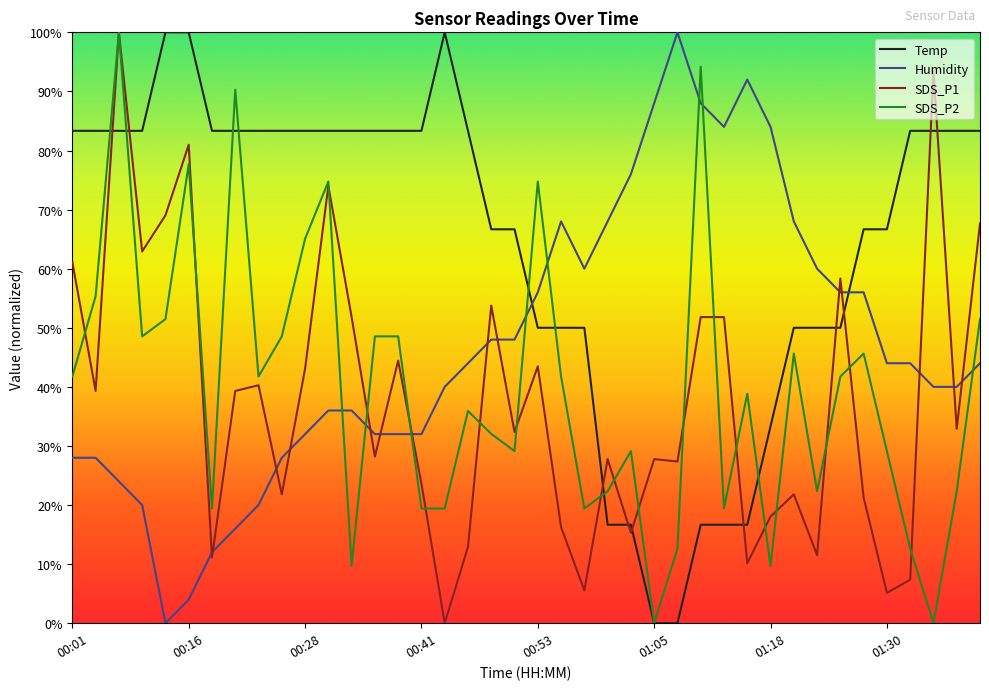

What are all the series names shown in the legend?

Temp, Humidity, SDS_P1, SDS_P2